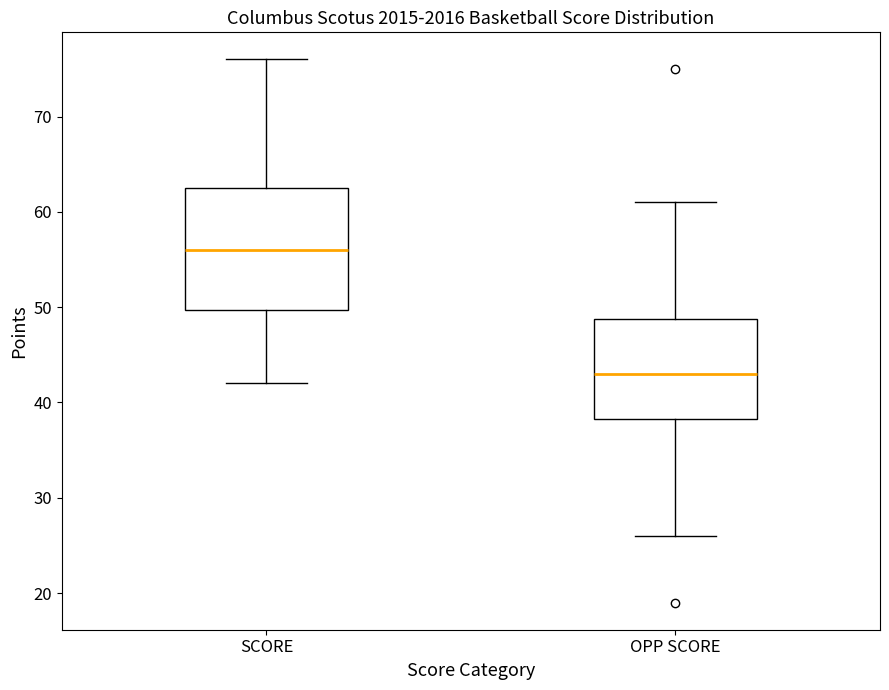

Reading left to right, transcribe this box plot: for each box, give where its median line is, the range the box spans, and where its two whiskers end, as read against the y-axis. The values are not printed on the chart, so give them approximately, as read against the axis.

SCORE: median 56, box 50 to 63, whiskers 42 to 76
OPP SCORE: median 43, box 38 to 49, whiskers 26 to 61